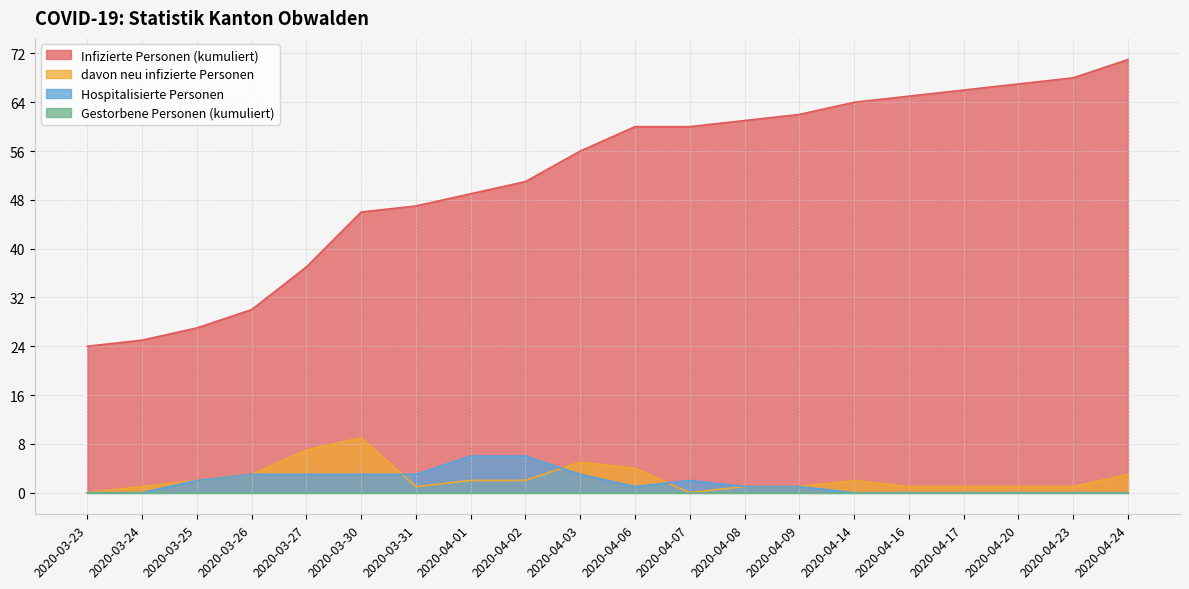

What is the label of the 4th point from the right?

2020-04-17